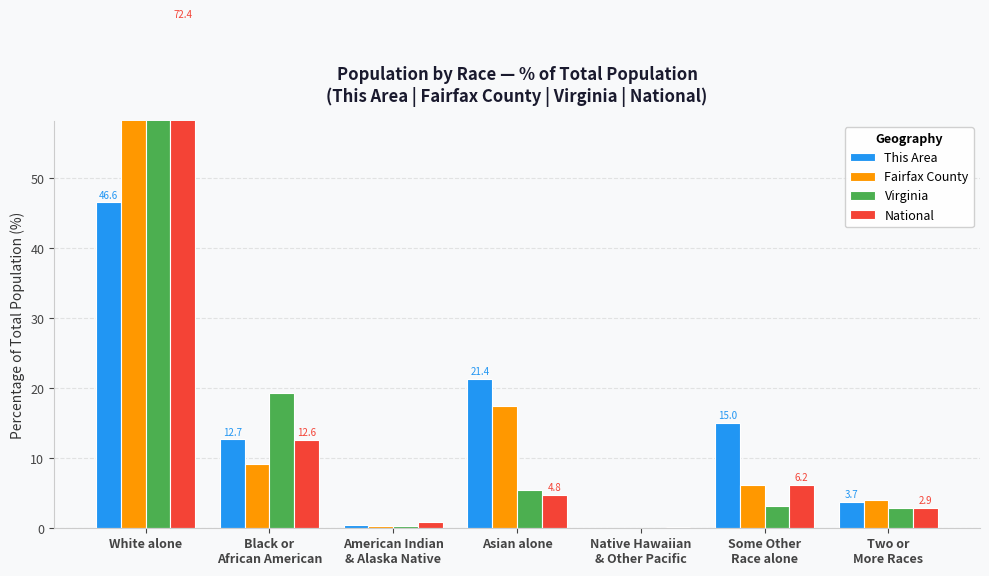

What is the minimum value for Fairfax County?

0.1